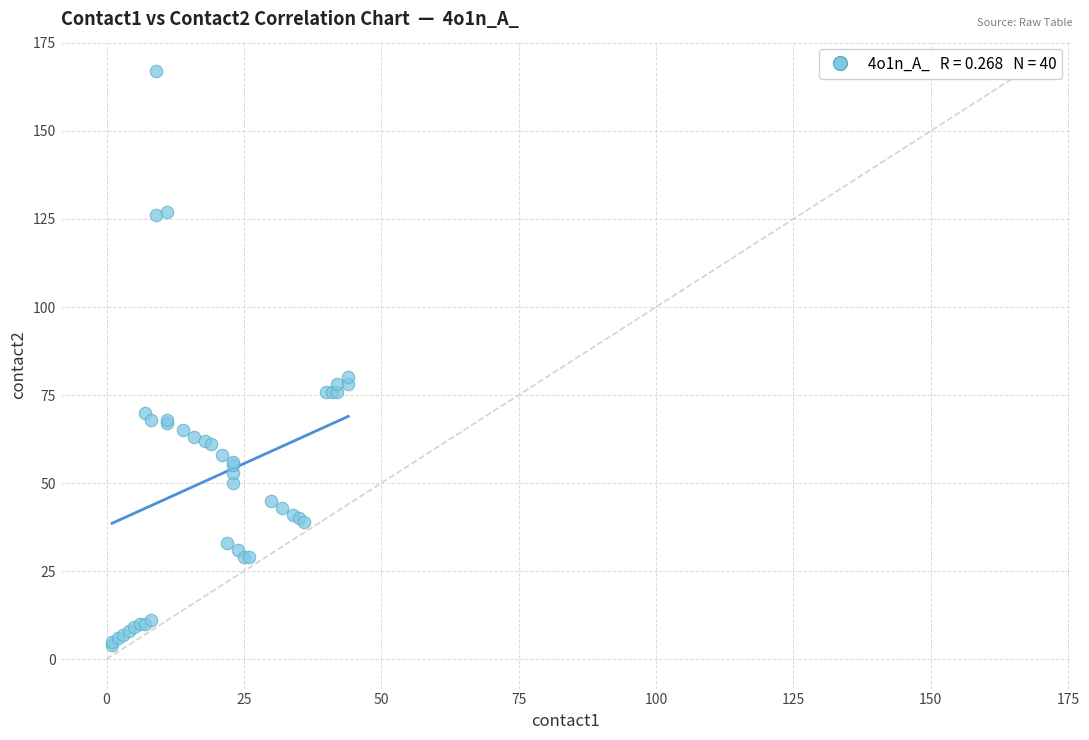

What Y value in the scatter plot is closest to 85?

80